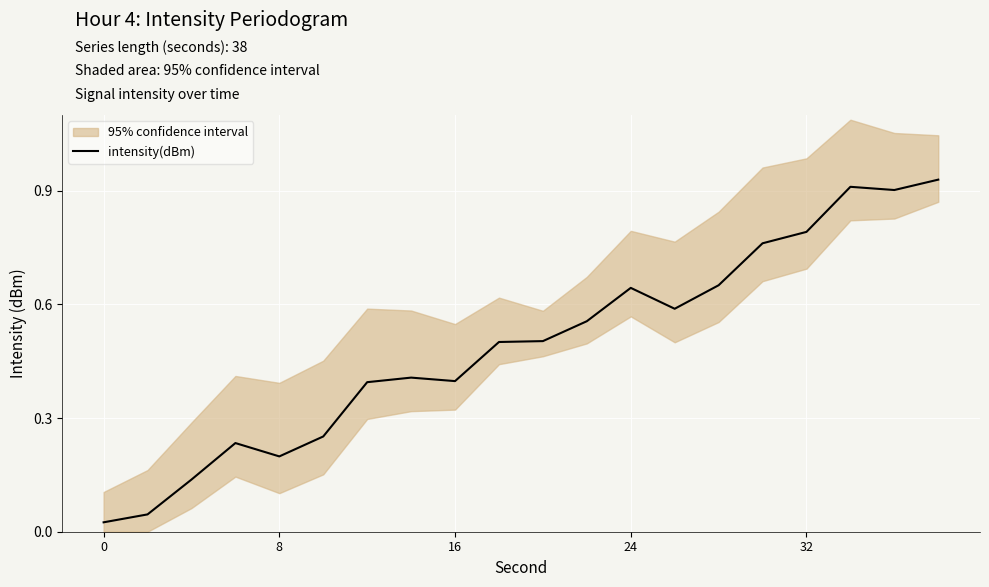

The value of intensity(dBm) at 32 is 0.8. True or false?

True